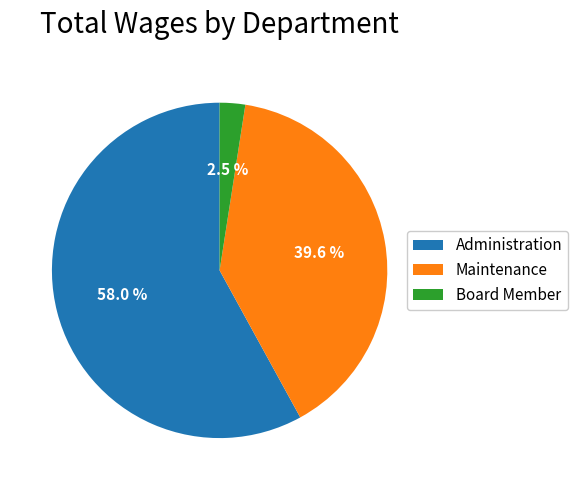

Which has a higher value, Administration or Board Member?

Administration